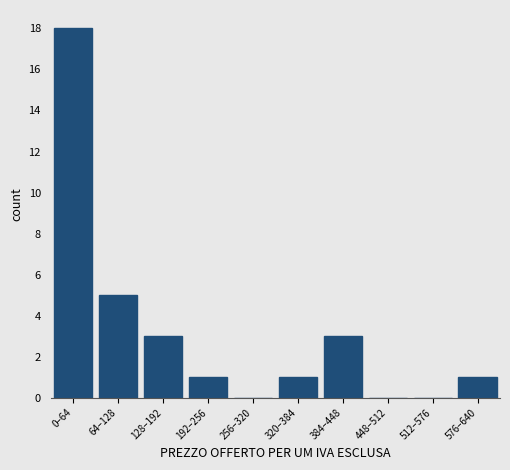

Reading left to right, list all the values displayed in this chart.

0–64=18	64–128=5	128–192=3	192–256=1	256–320=0	320–384=1	384–448=3	448–512=0	512–576=0	576–640=1